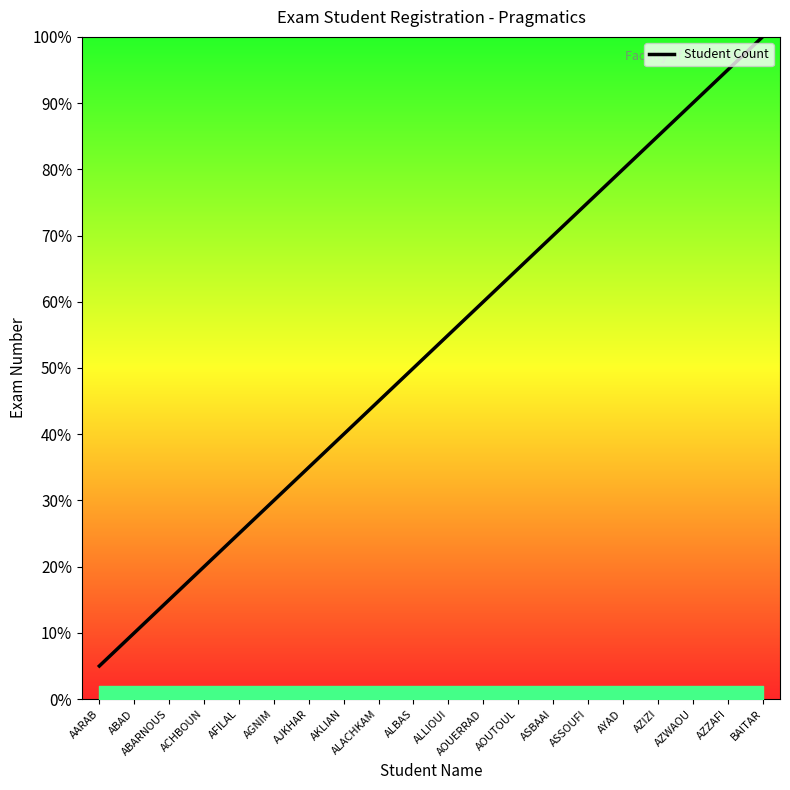

List the labels in order of value, largest first.

BAITAR, AZZAFI, AZWAOU, AZIZI, AYAD, ASSOUFI, ASBAAI, AOUTOUL, AOUERRAD, ALLIOUI, ALBAS, ALACHKAM, AKLIAN, AJKHAR, AGNIM, AFILAL, ACHBOUN, ABARNOUS, ABAD, AARAB